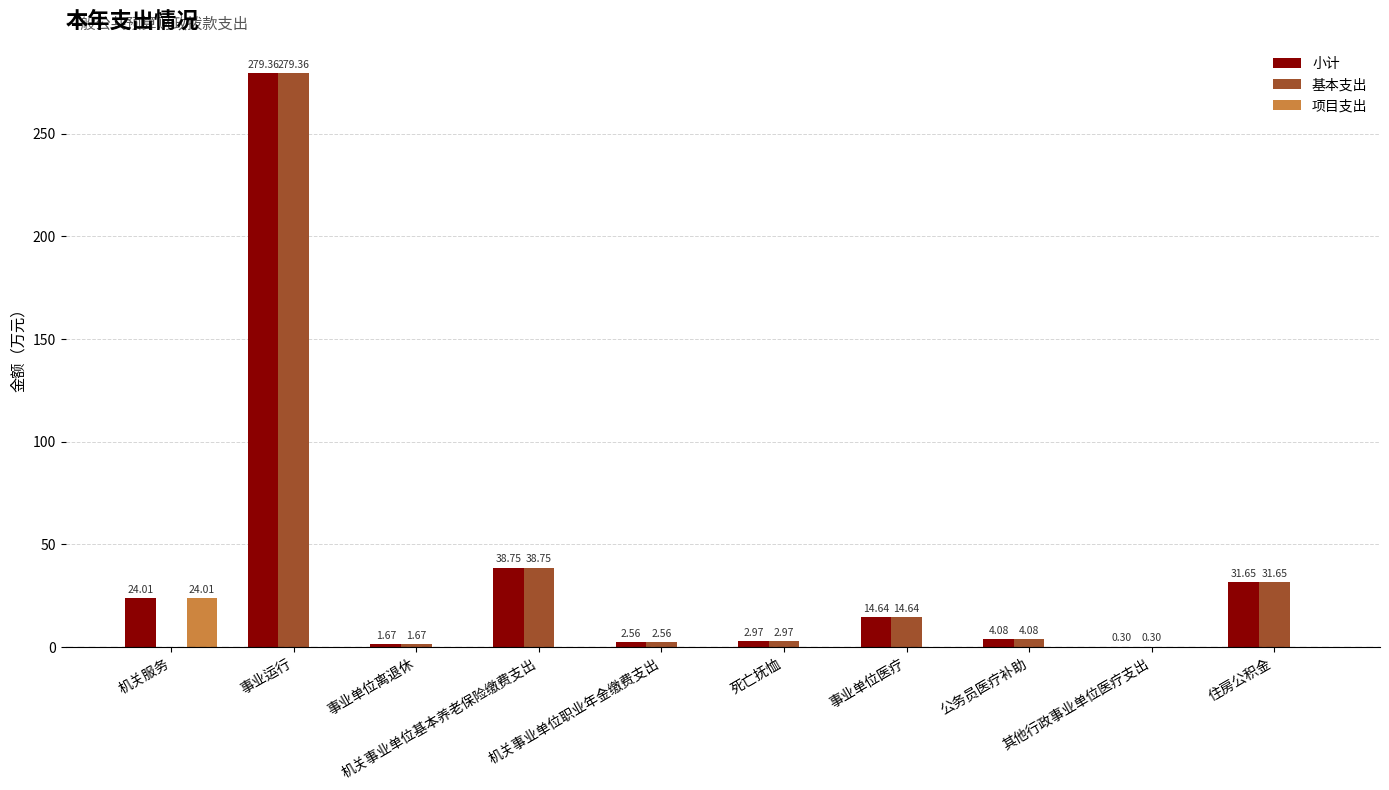

Which series has the largest total across all categories?

小计